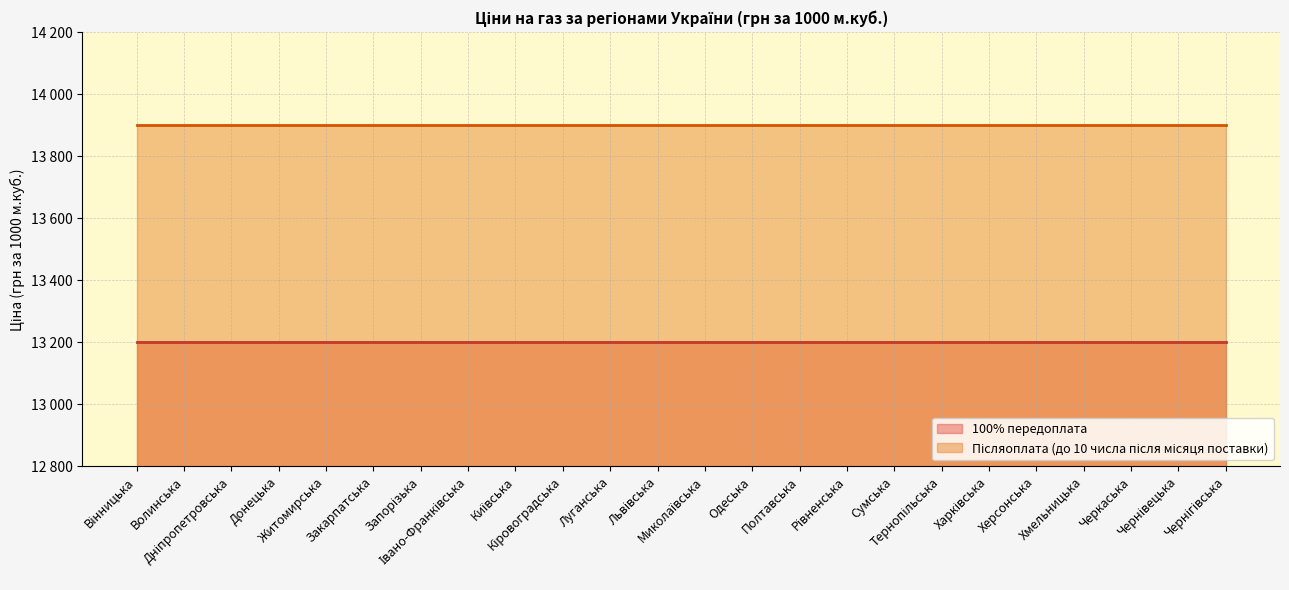

True or false: Післяоплата (до 10 числа після місяця поставки) has a value of 13900 at Миколаївська.

True